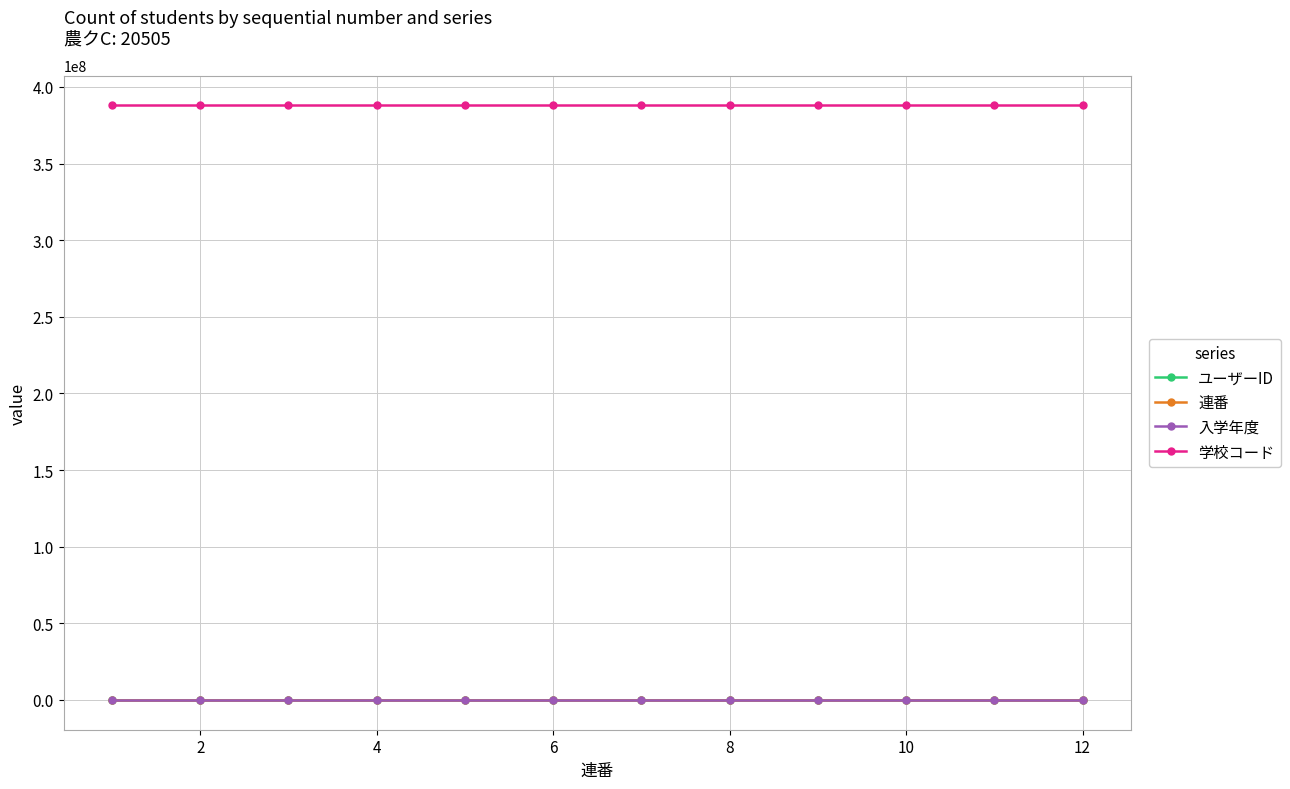

True or false: 入学年度 and 学校コード intersect in this chart.

False